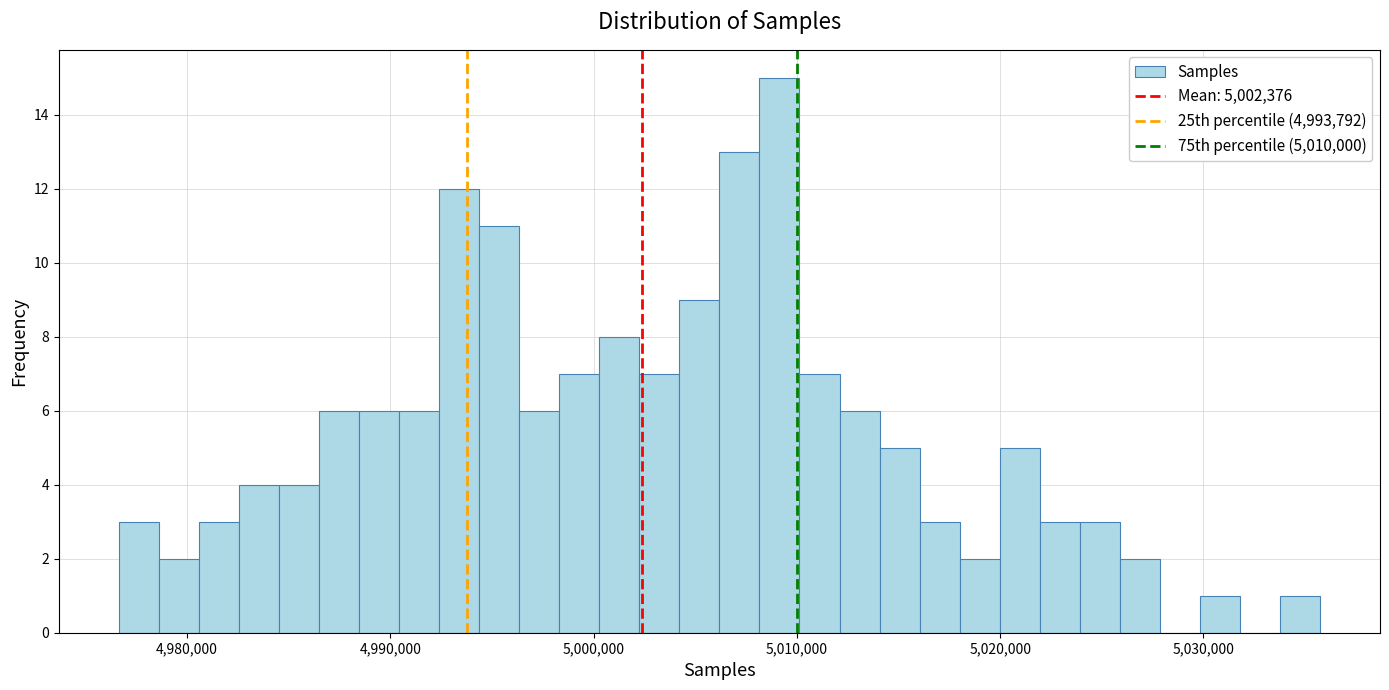

Read against the x-axis, roughly where is the centre of the tallest bar?

5009000